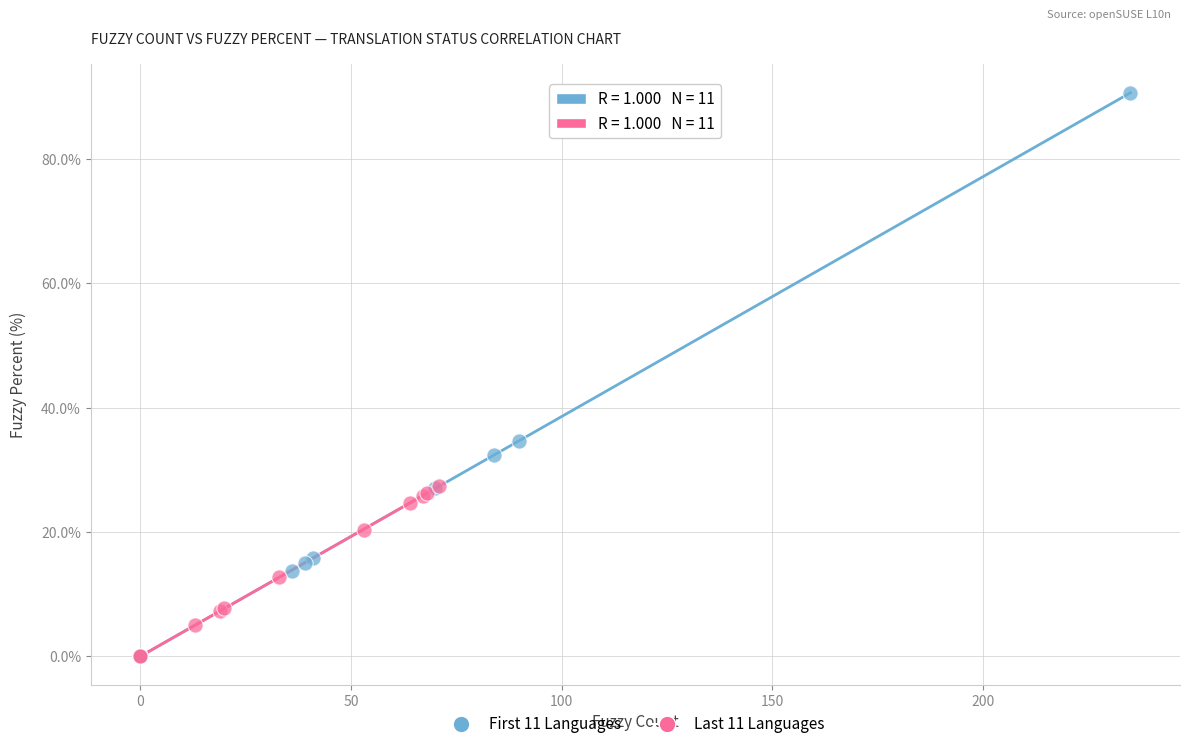

Which series reaches the maximum Y coordinate?

First 11 Languages